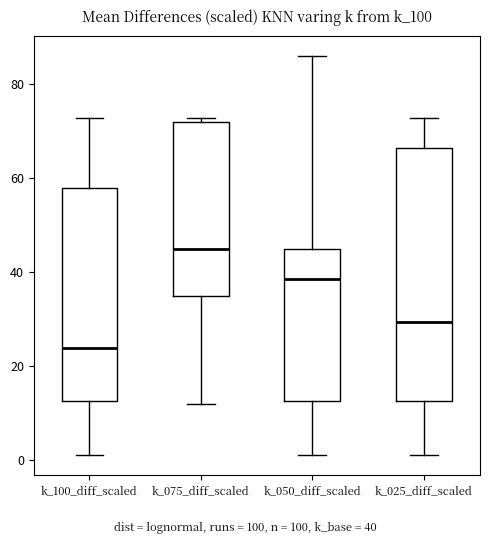

Reading left to right, read every box against the y-axis: the position of its median line, the range the box covers, and the ends of its whiskers. The values are not printed on the chart, so give them approximately, as read against the axis.

k_100_diff_scaled: median 24, box 12 to 58, whiskers 2 to 72
k_075_diff_scaled: median 46, box 36 to 72, whiskers 12 to 72 (just above the box's upper edge)
k_050_diff_scaled: median 38, box 12 to 46, whiskers 2 to 86
k_025_diff_scaled: median 30, box 12 to 66, whiskers 2 to 72